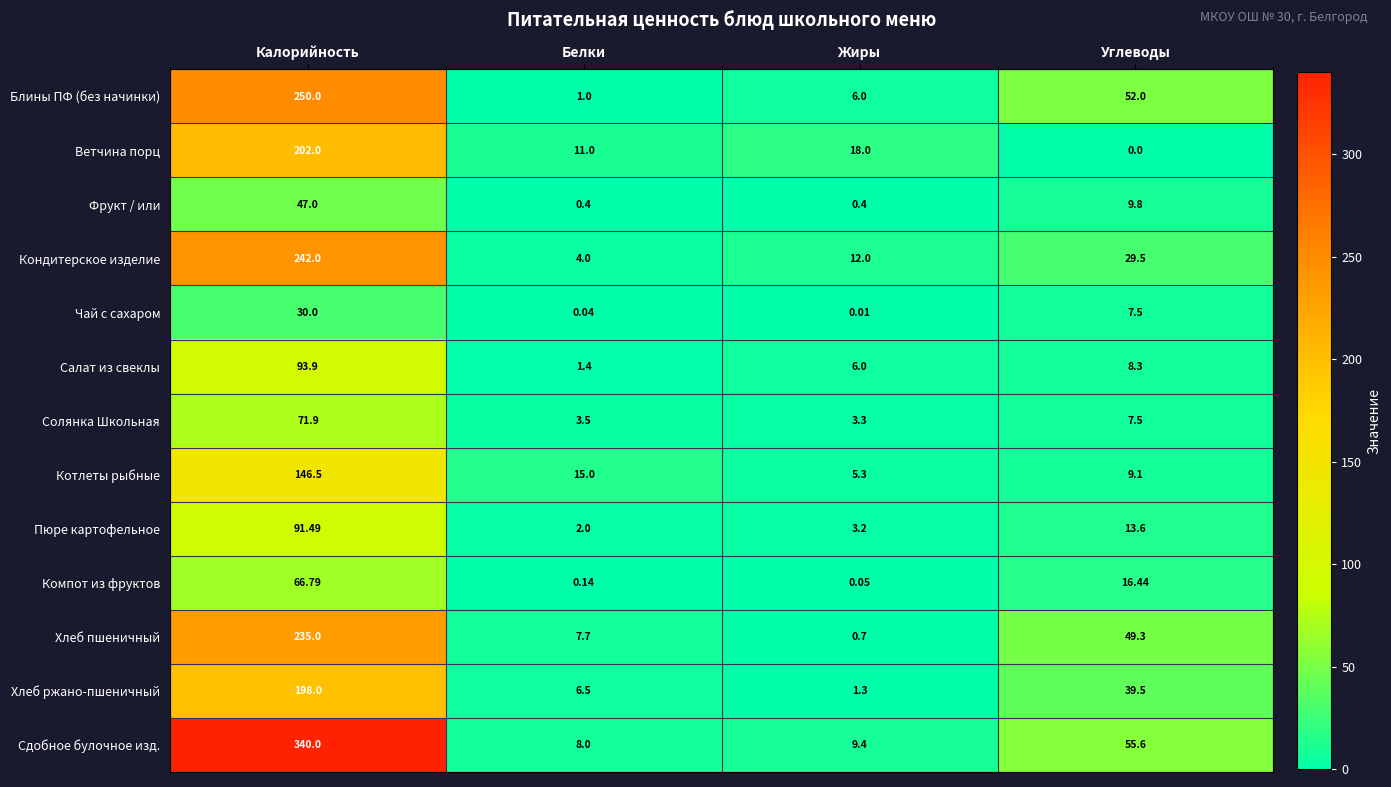

Which series has the largest total across all categories?

Сдобное булочное изд.